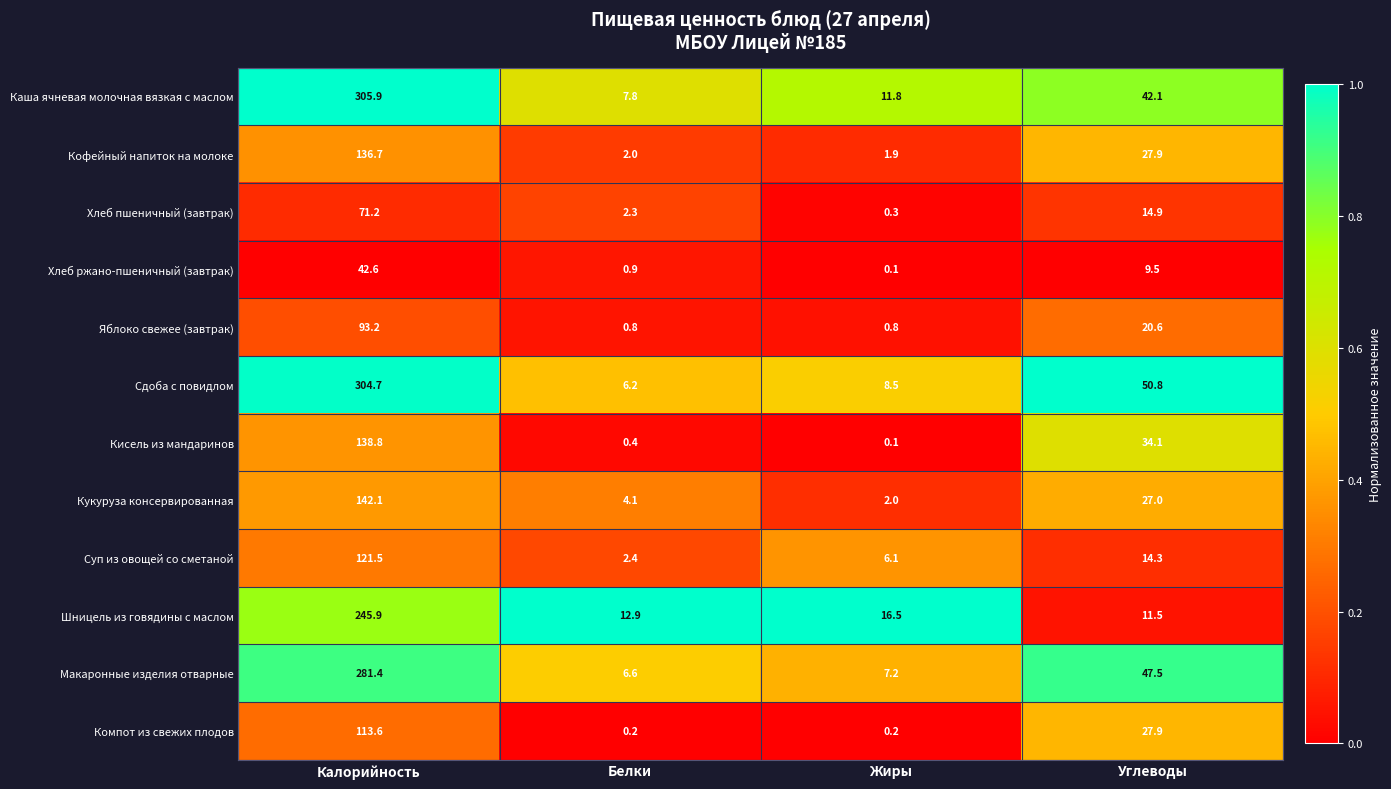

At which category is the sum across all series the highest?

Калорийность